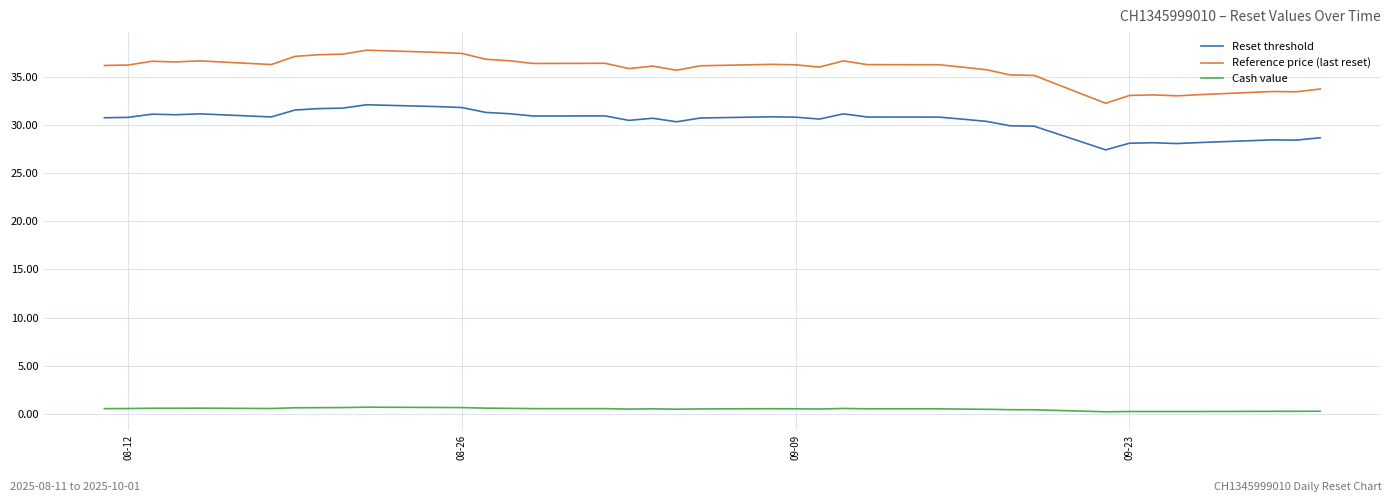

What is the highest value of the Reference price (last reset) series?

37.8